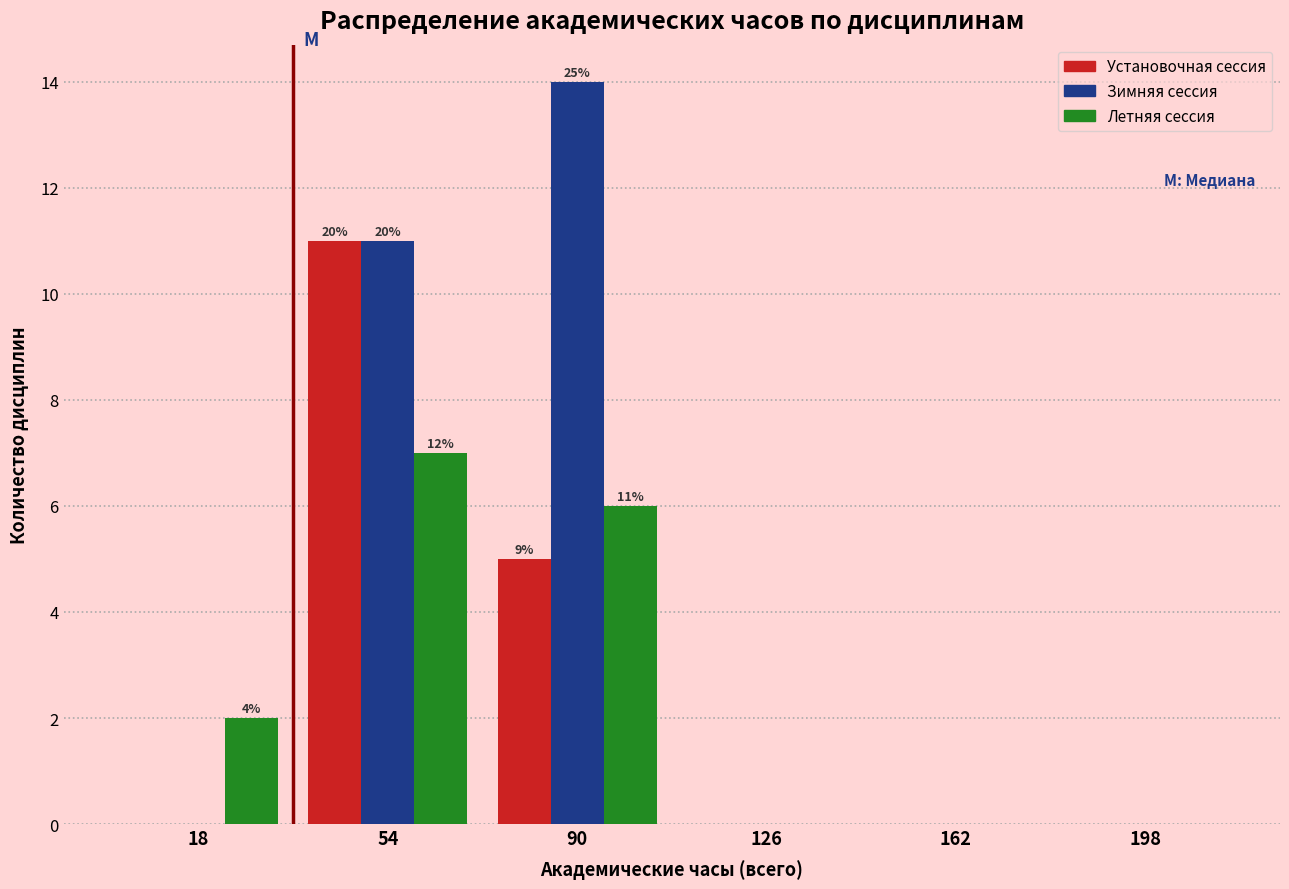

In the Летняя сессия series, which range on the x-axis has the tallest bar?

36 to 72